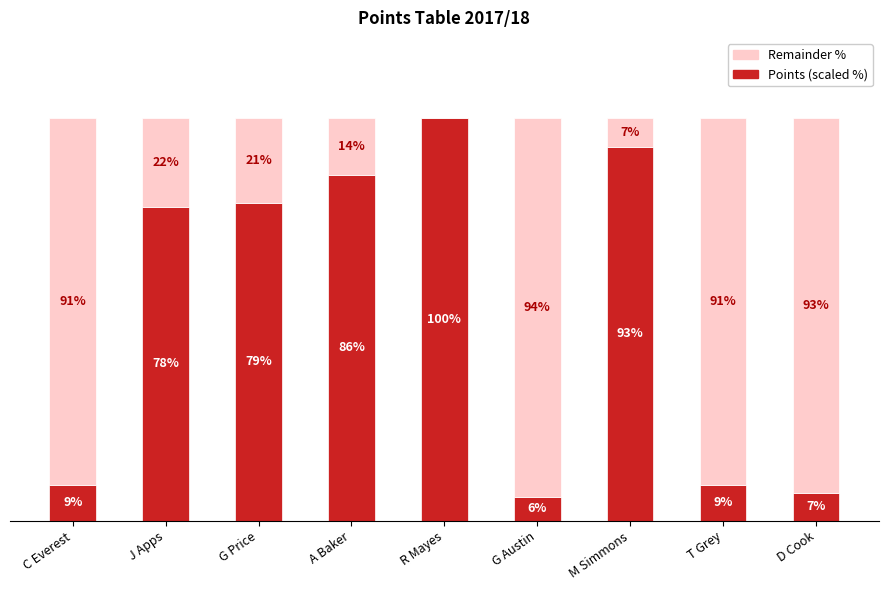

Which category has the highest value in the Points (scaled %) series?

R Mayes